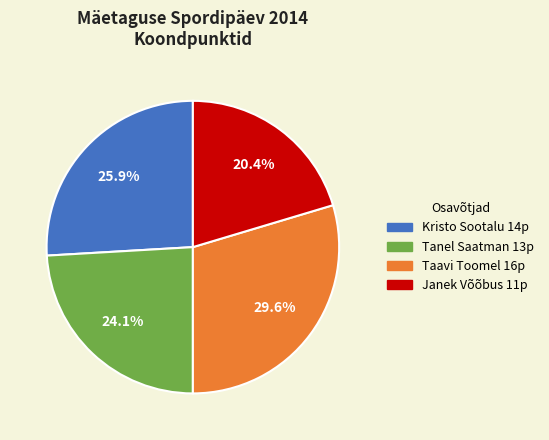

What is the smallest slice in the pie chart?

Janek Võõbus